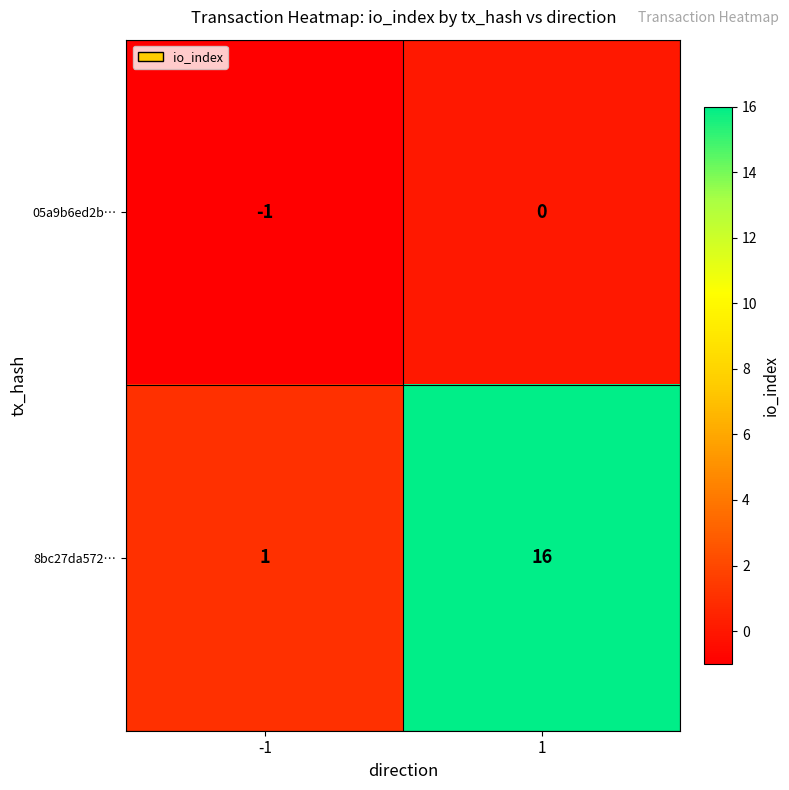

Reading right to left, what are all the values shown in this chart?

05a9b6ed2b…: 1=0	-1=-1
8bc27da572…: 1=16	-1=1